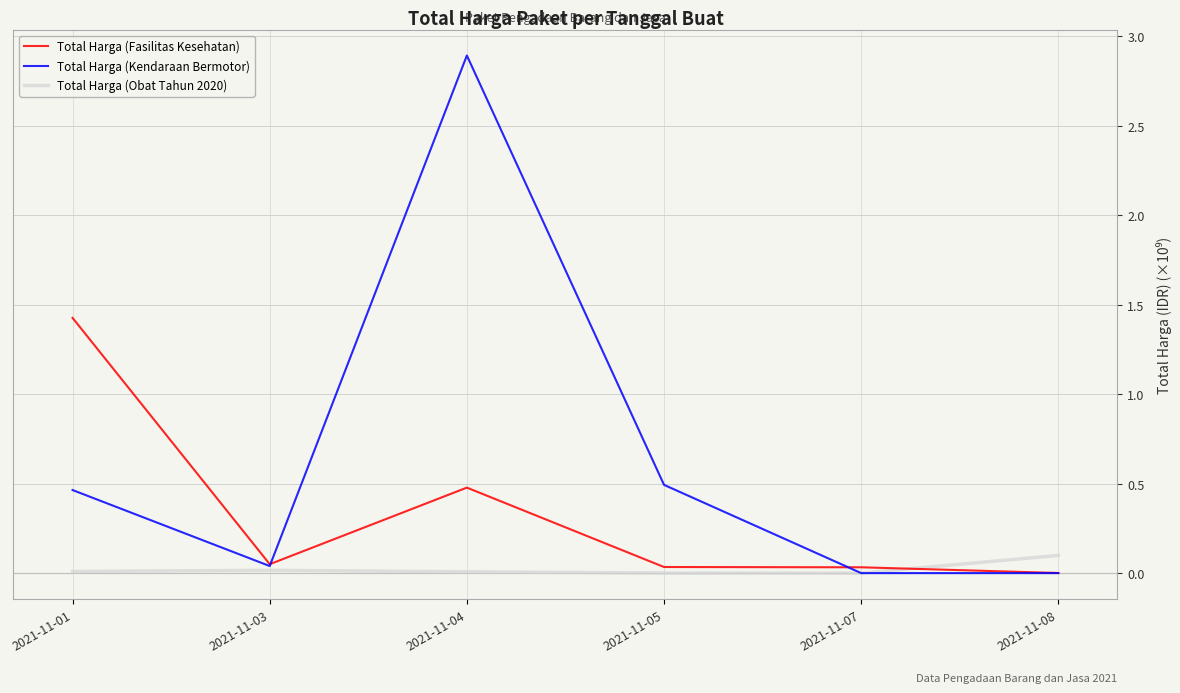

Count the number of categories in the chart.

6